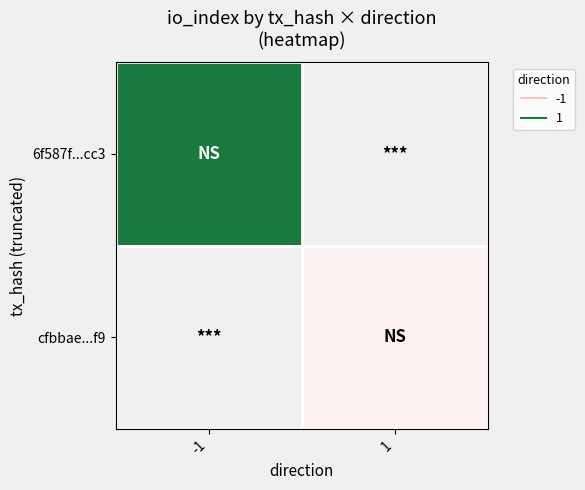

Is it true that cfbbae...f9 equals 13.0 at 1?

True